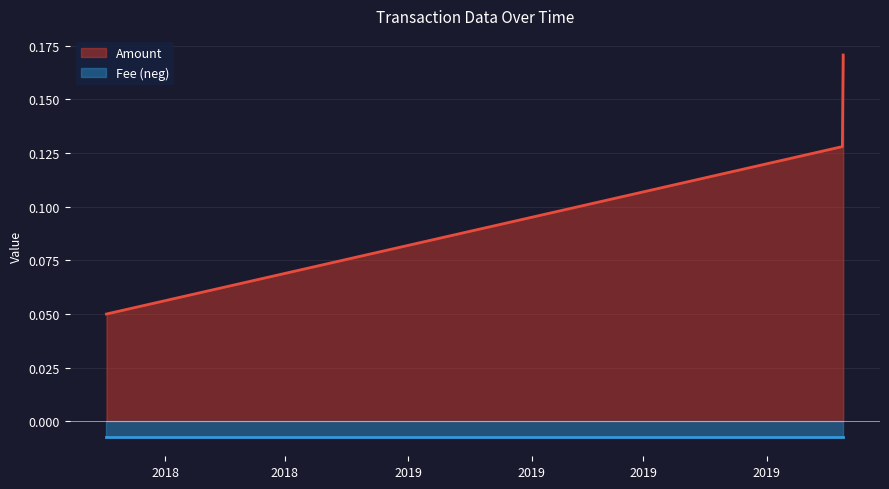

What is the total value across all series at 2019-04-19 23:23:55?

0.1